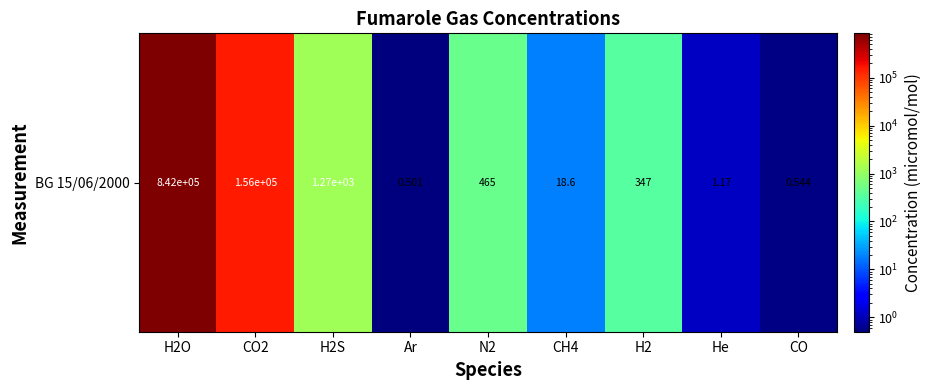

What is the change in value from CH4 to H2?

+328.4